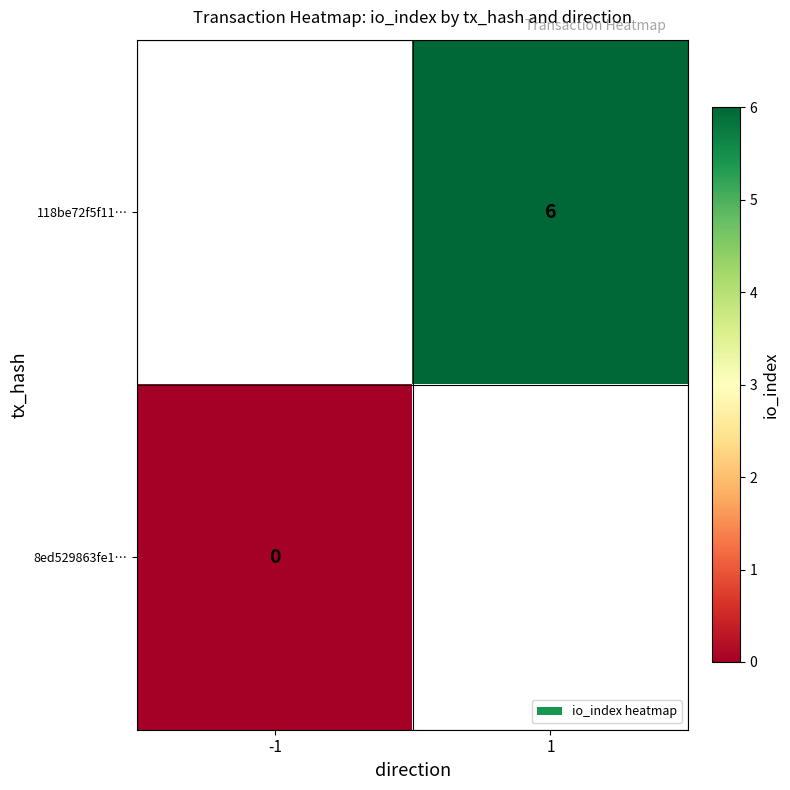

True or false: 118be72f5f11… has a value of 6 at 1.

True